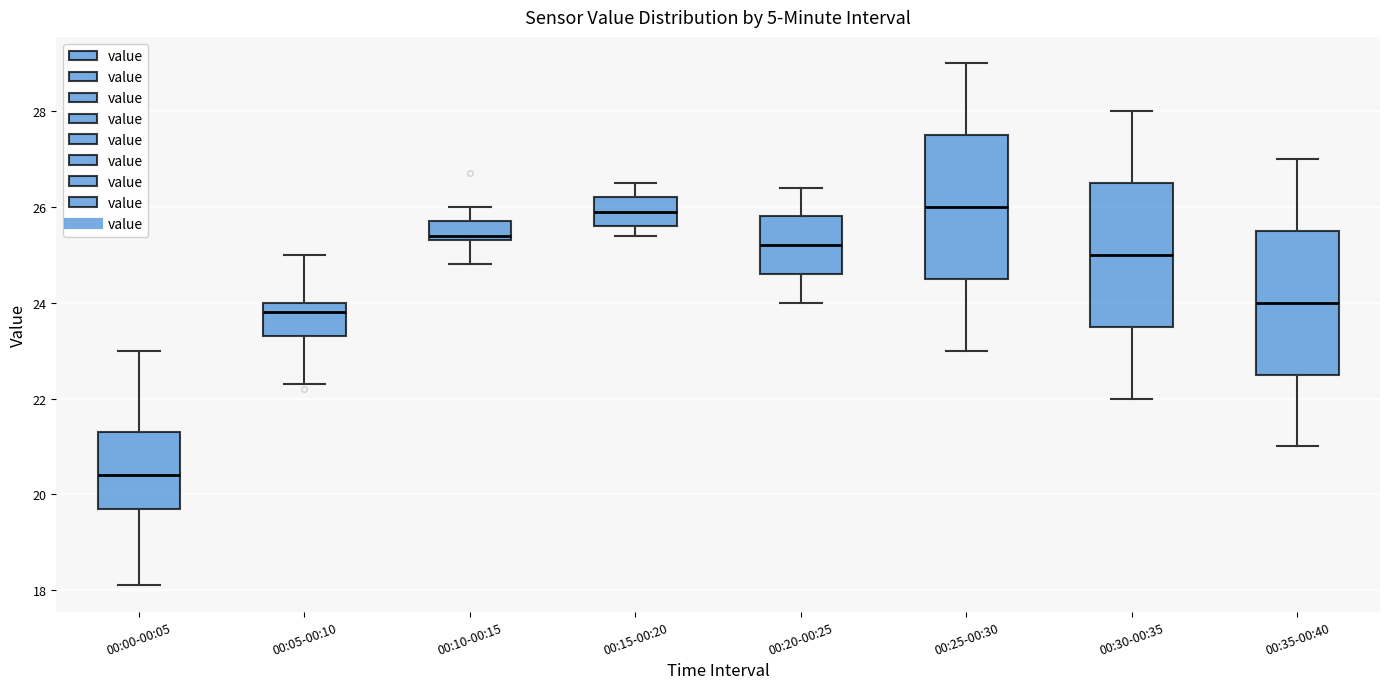

Reading left to right, read every box against the y-axis: the position of its median line, the range the box covers, and the ends of its whiskers. The values are not printed on the chart, so give them approximately, as read against the axis.

00:00-00:05: median 20.4, box 19.8 to 21.4, whiskers 18.2 to 23.0
00:05-00:10: median 23.8, box 23.4 to 24.0, whiskers 22.4 to 25.0
00:10-00:15: median 25.4 (just above the box's lower edge), box 25.4 to 25.8, whiskers 24.8 to 26.0
00:15-00:20: median 26.0, box 25.6 to 26.2, whiskers 25.4 to 26.6
00:20-00:25: median 25.2, box 24.6 to 25.8, whiskers 24.0 to 26.4
00:25-00:30: median 26.0, box 24.6 to 27.6, whiskers 23.0 to 29.0
00:30-00:35: median 25.0, box 23.6 to 26.6, whiskers 22.0 to 28.0
00:35-00:40: median 24.0, box 22.6 to 25.6, whiskers 21.0 to 27.0